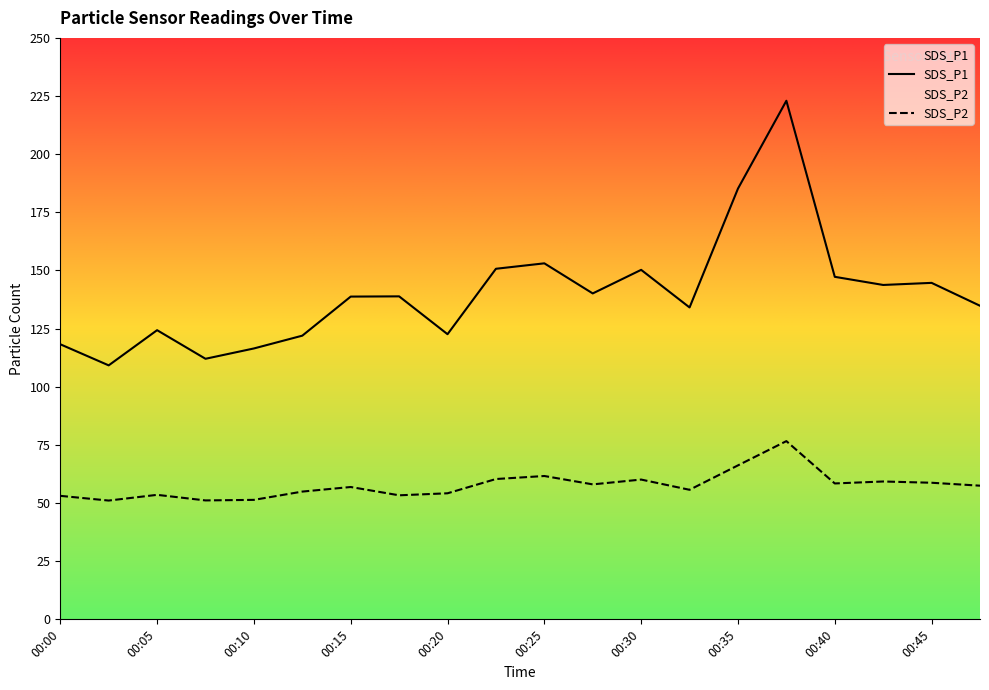

Which has a higher value, 00:40 or 00:32?

00:40